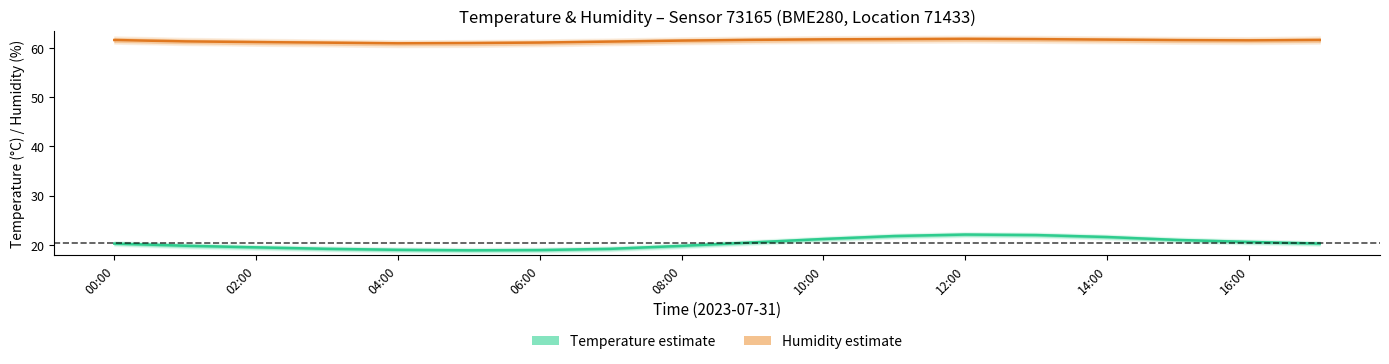

Reading left to right, list all the values displayed in this chart.

Temperature (°C): 20.3	19.8	19.5	19.2	19.0	18.9	18.9	19.2	19.8	20.5	21.2	21.8	22.1	22.0	21.6	21.0	20.6	20.3
Humidity (%): 61.6	61.3	61.2	61.1	61.0	61.0	61.1	61.3	61.5	61.6	61.8	61.8	61.9	61.8	61.7	61.6	61.5	61.6